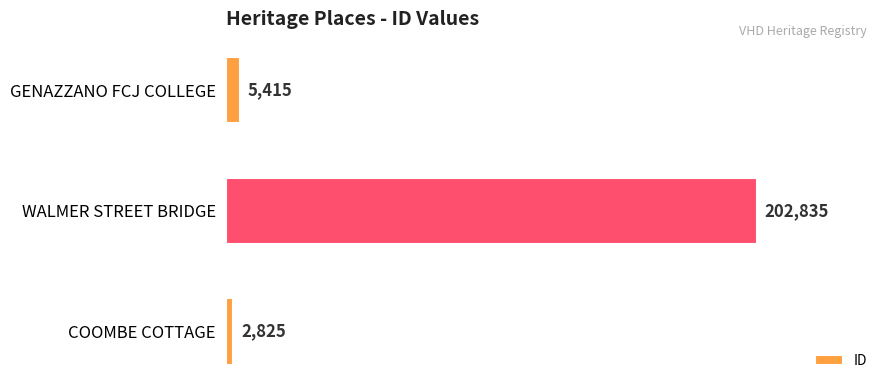

What position from the top is GENAZZANO FCJ COLLEGE?

1